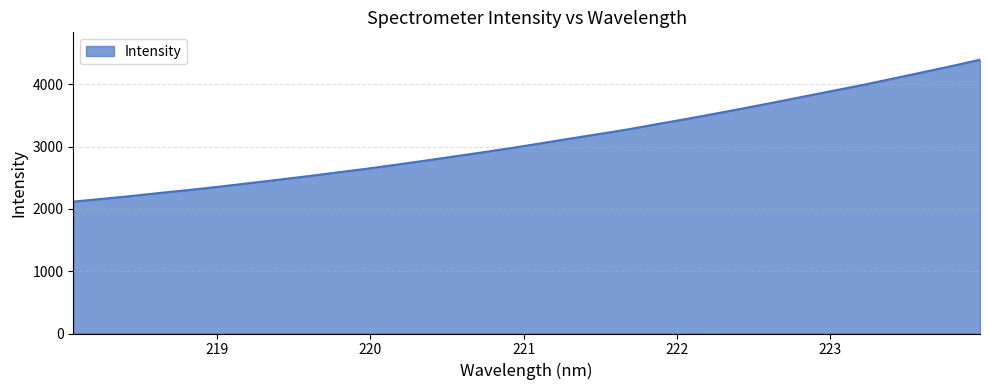

What is the difference between the maximum and minimum values?

2277.2